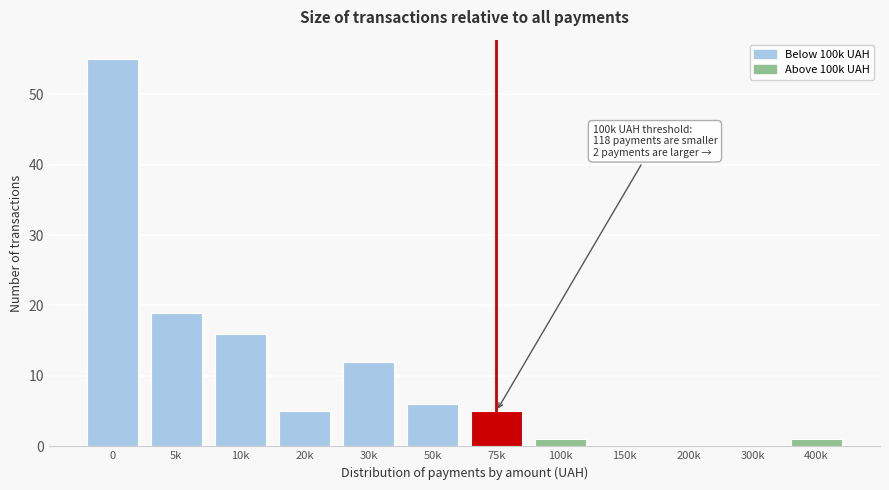

Reading left to right, list all the values displayed in this chart.

0=55	5k=19	10k=16	20k=5	30k=12	50k=6	75k=5	100k=1	150k=0	200k=0	300k=0	400k=1